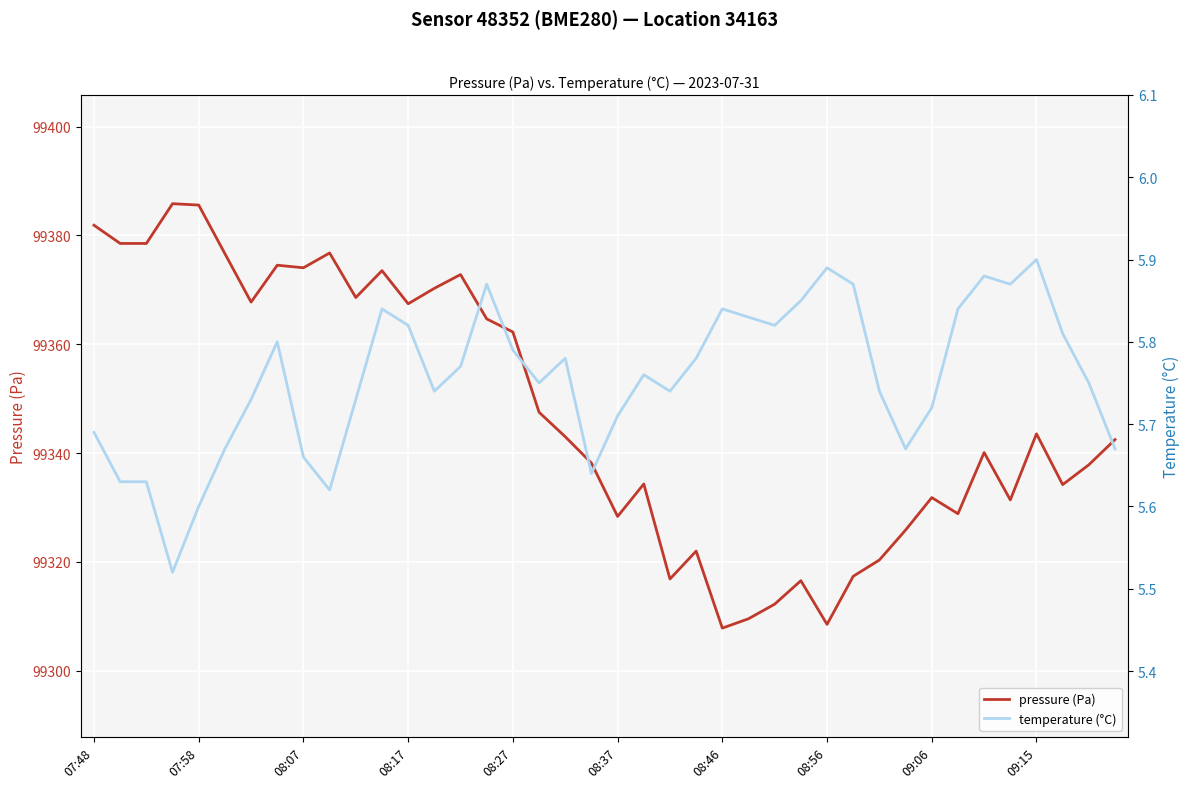

What value does the temperature (°C) series have at 07:48?

5.7